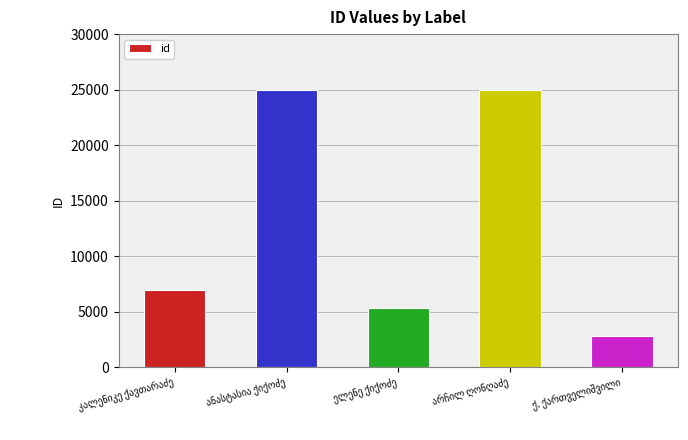

What is the sum of all values?

65220